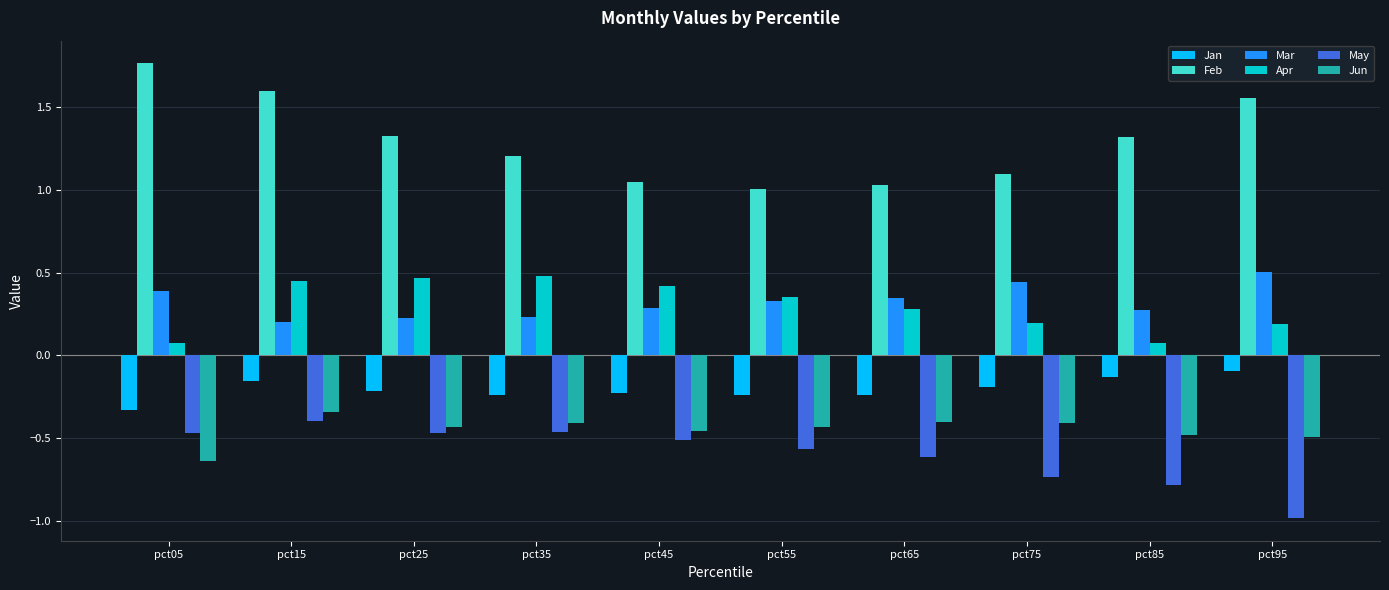

At which label does Mar reach its minimum?

pct15